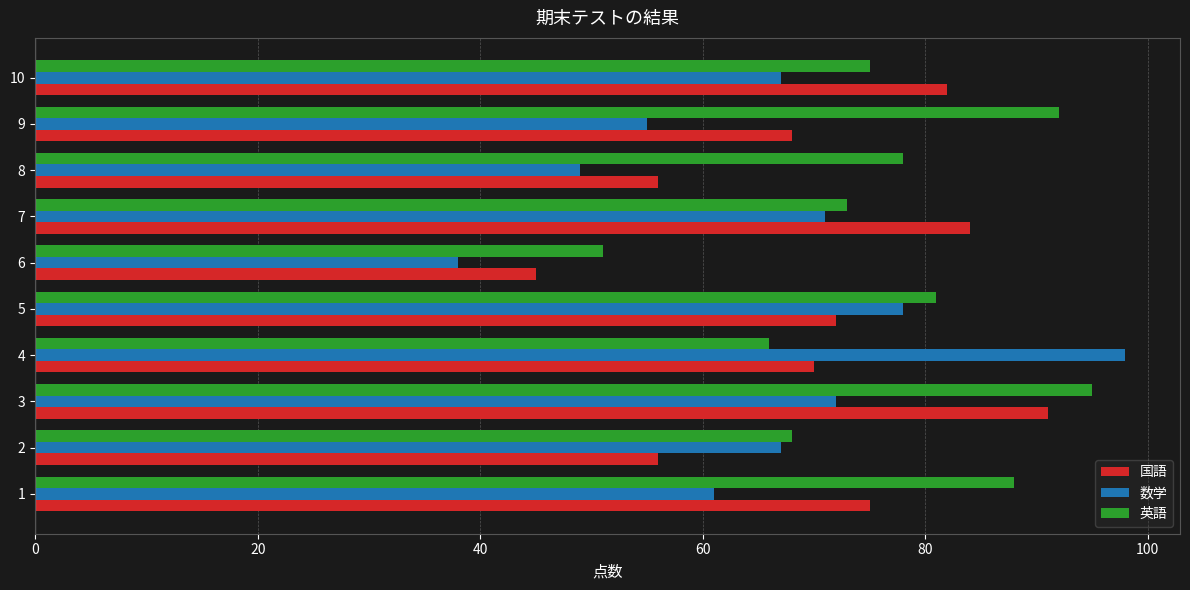

Which series has the widest spread of values?

数学